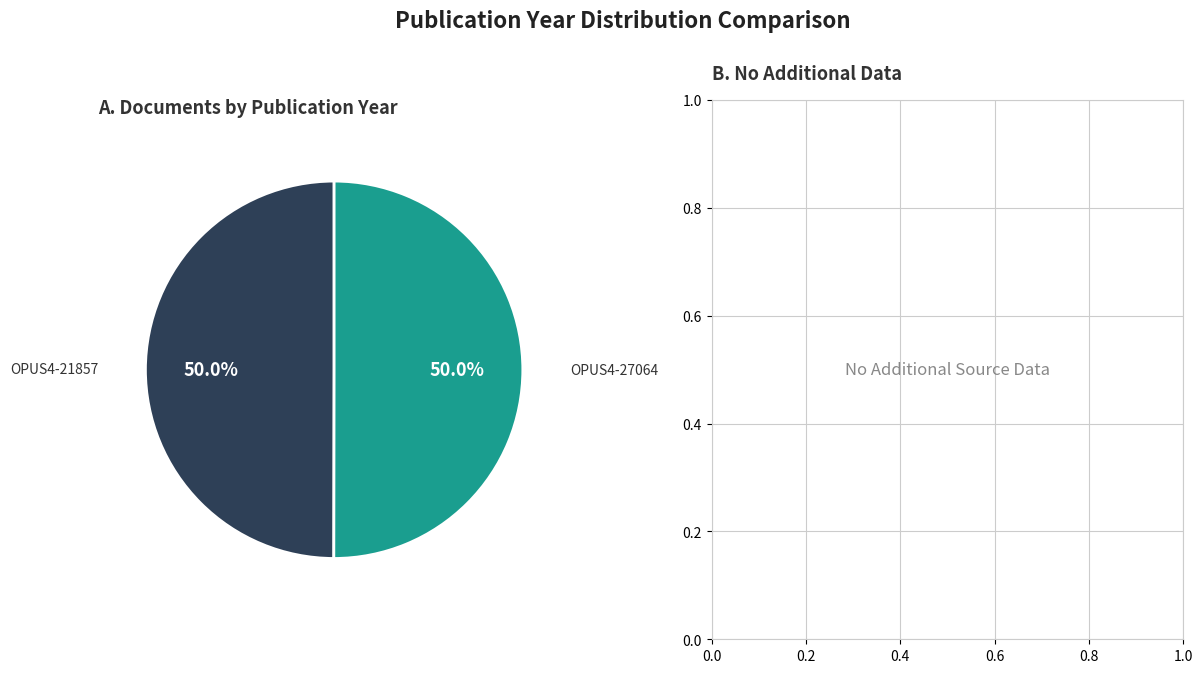

To the nearest percent, what percentage of the pie is OPUS4-21857?

50%